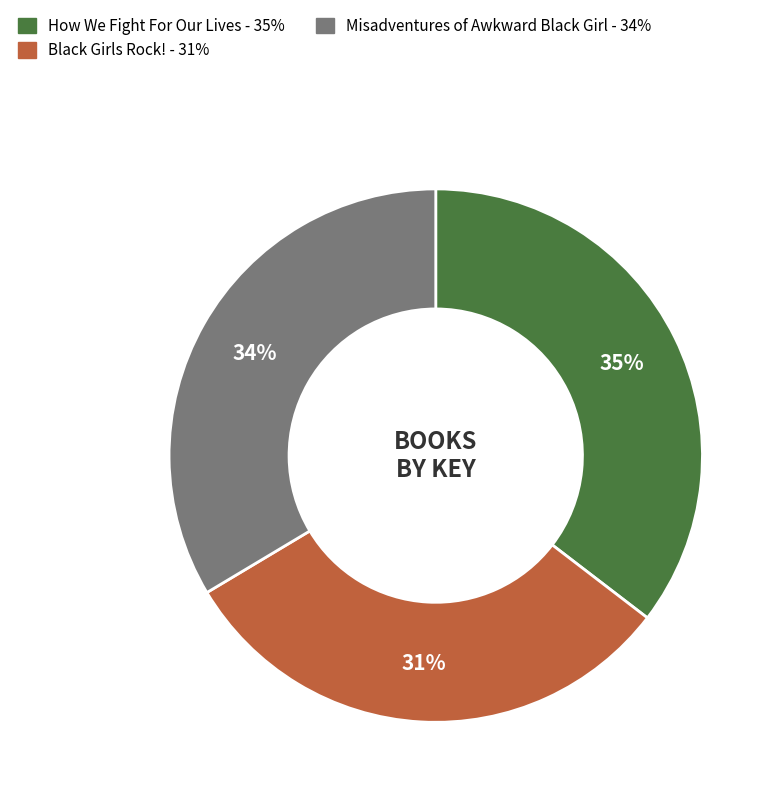

Is How We Fight For Our Lives the majority of the pie?

No